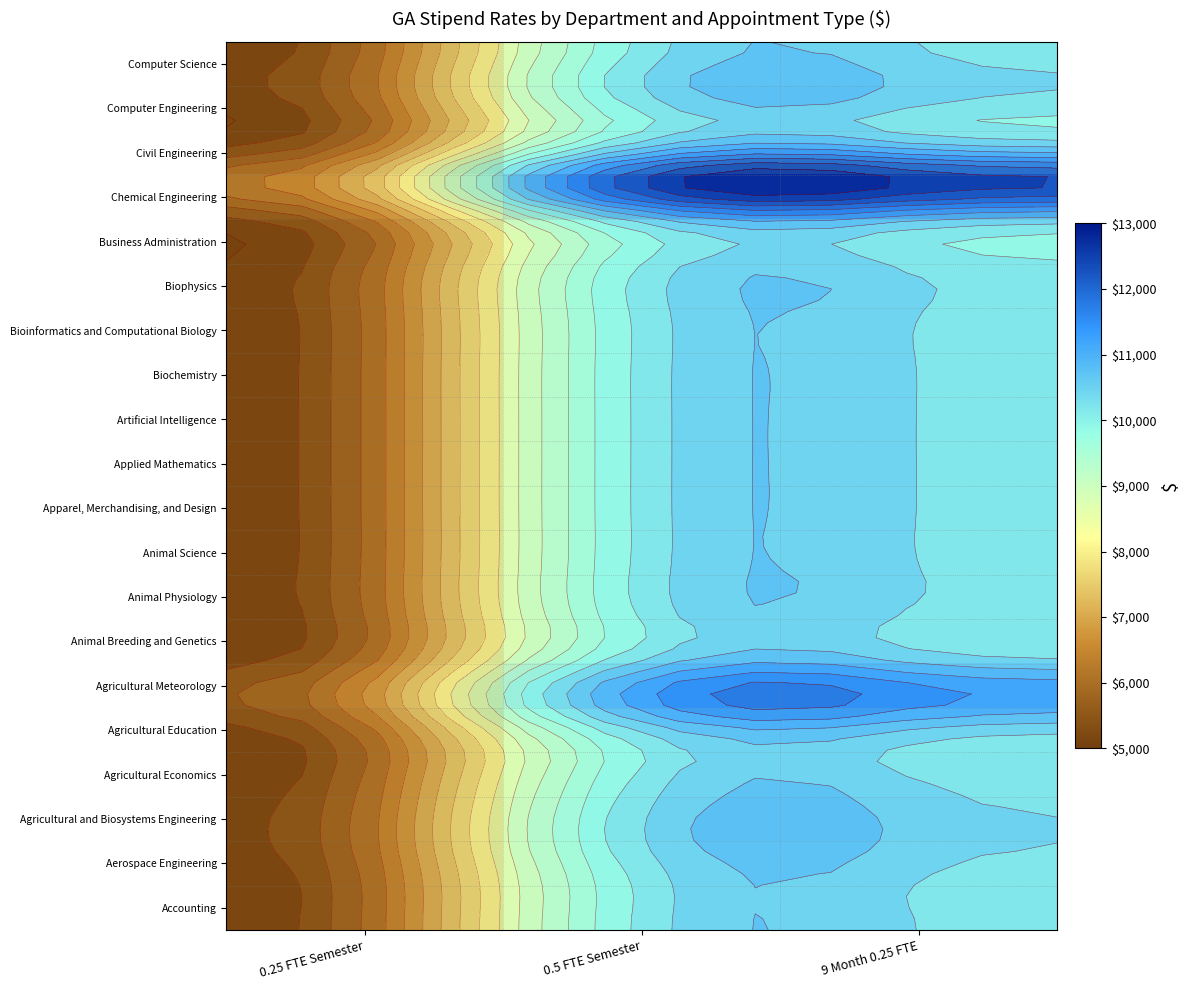

What is the smallest value displayed?

5066